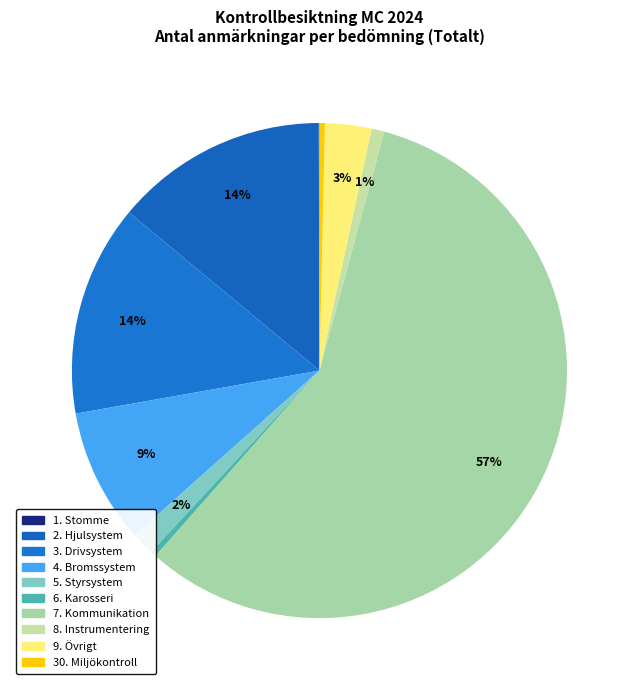

Is 9. Övrigt the majority of the pie?

No